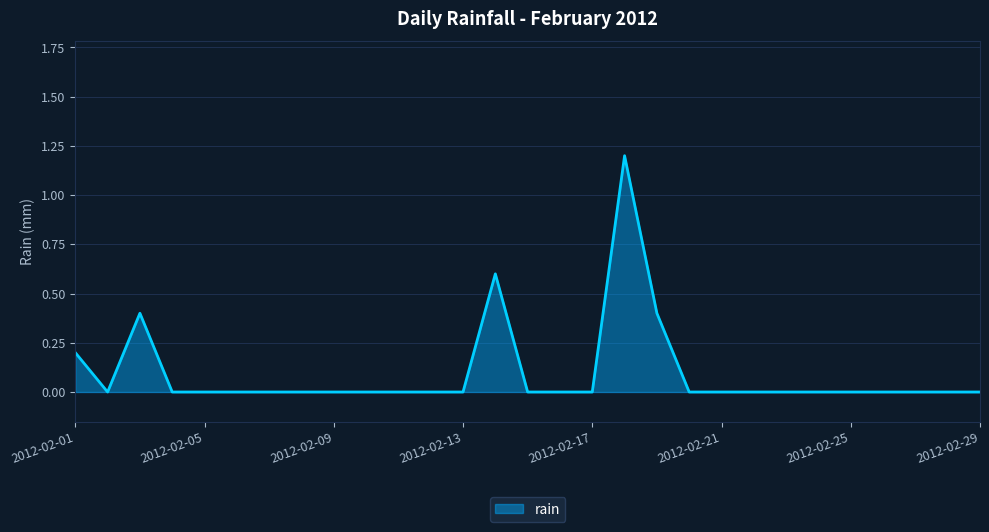

Does the chart have visible grid lines?

Yes